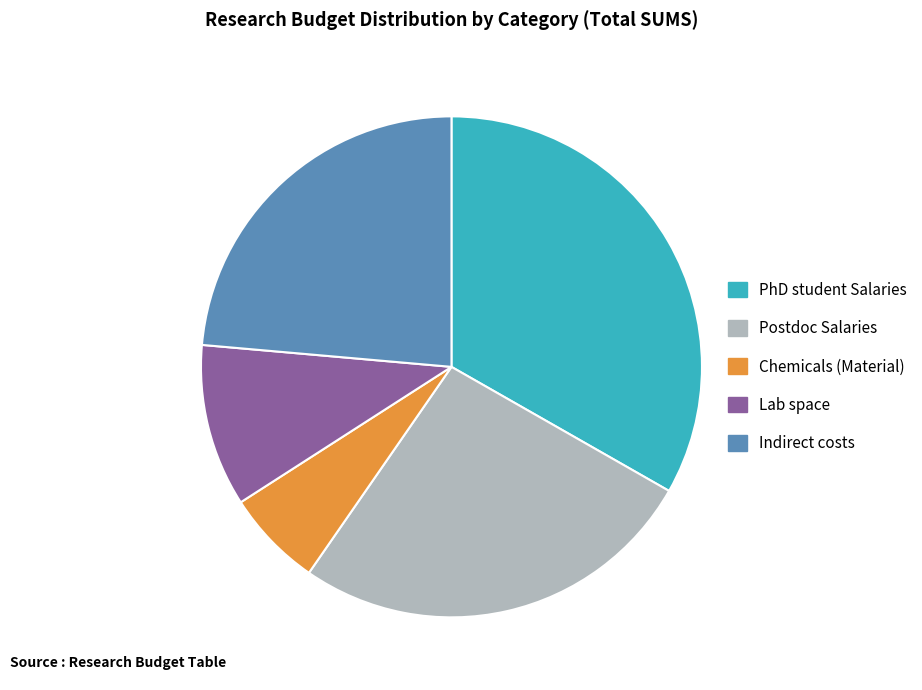

Does any single category account for the majority?

No